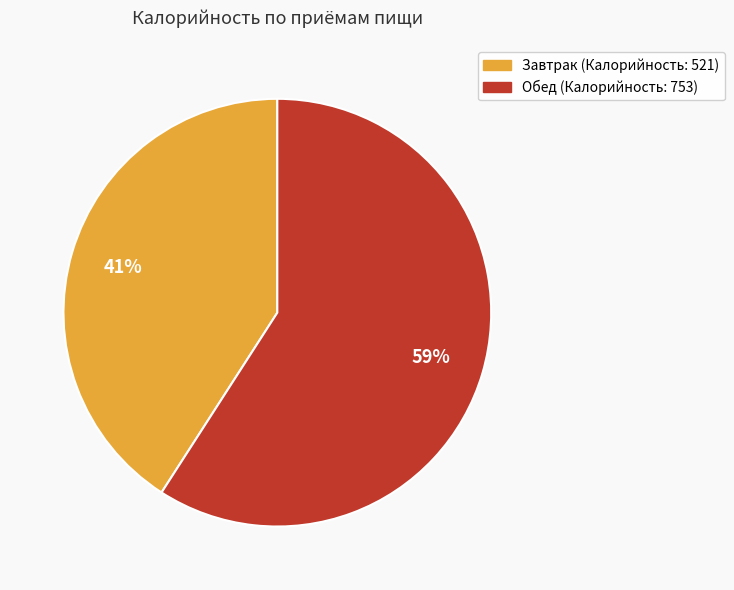

Is there a majority slice in this chart?

Yes